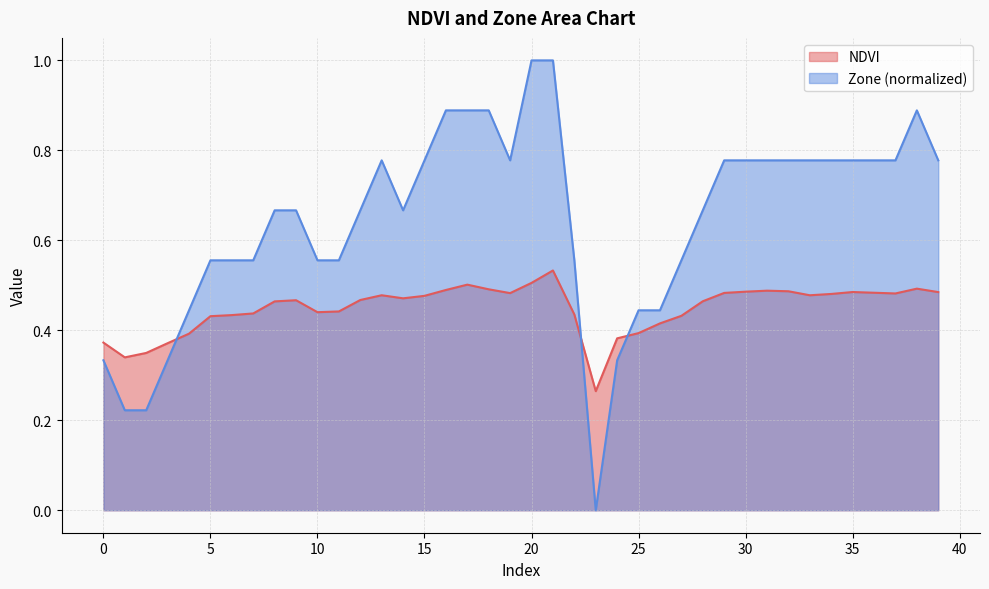

Reading left to right, transcribe all the data shown in this chart.

NDVI: 0.4	0.3	0.3	0.4	0.4	0.4	0.4	0.4	0.5	0.5	0.4	0.4	0.5	0.5	0.5	0.5	0.5	0.5	0.5	0.5	0.5	0.5	0.4	0.3	0.4	0.4	0.4	0.4	0.5	0.5	0.5	0.5	0.5	0.5	0.5	0.5	0.5	0.5	0.5	0.5
Zone: 0.3	0.2	0.2	0.3	0.4	0.6	0.6	0.6	0.7	0.7	0.6	0.6	0.7	0.8	0.7	0.8	0.9	0.9	0.9	0.8	1.0	1.0	0.6	0.0	0.3	0.4	0.4	0.6	0.7	0.8	0.8	0.8	0.8	0.8	0.8	0.8	0.8	0.8	0.9	0.8